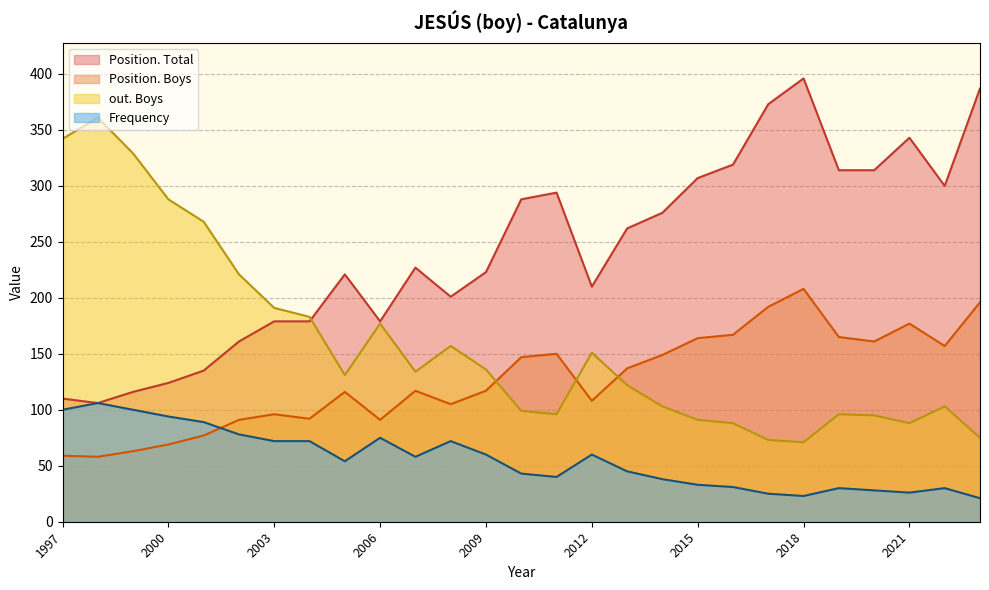

Rank the categories by Frequency value from lowest to highest.

2023, 2018, 2017, 2021, 2020, 2022, 2019, 2016, 2015, 2014, 2011, 2010, 2013, 2005, 2007, 2012, 2009, 2008, 2004, 2003, 2006, 2002, 2001, 2000, 1999, 1997, 1998